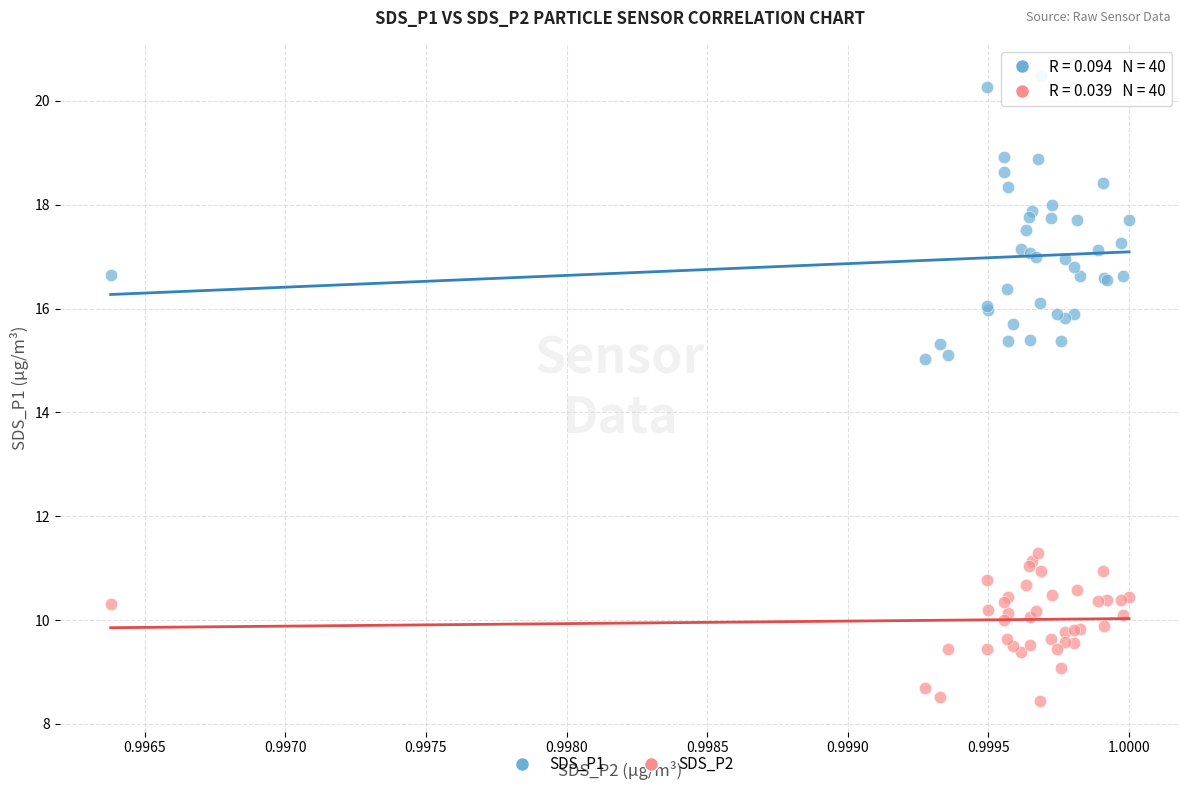

Which series contains the lowest Y value?

SDS_P2